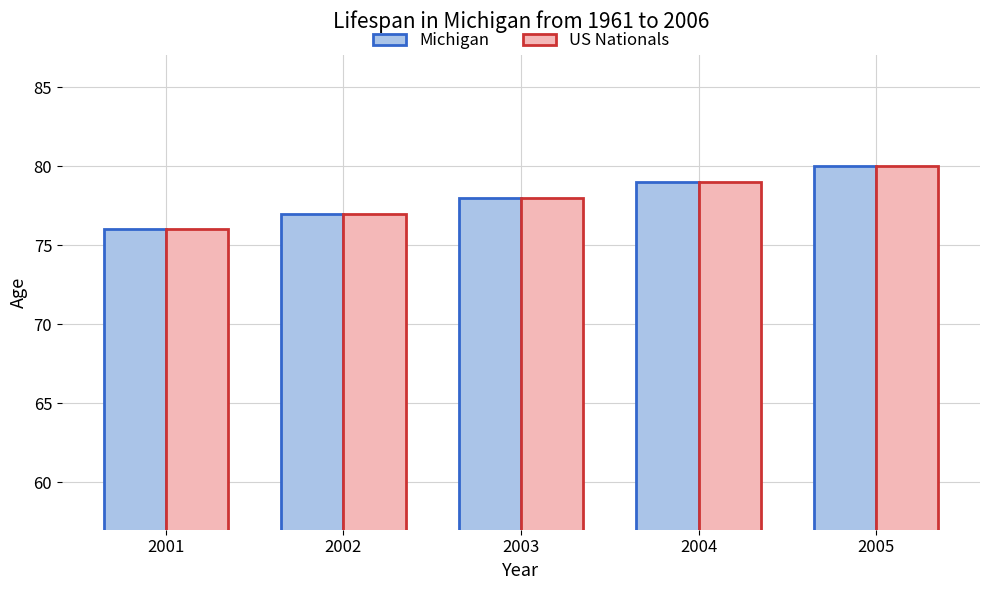

What is the minimum value shown in the chart?

76